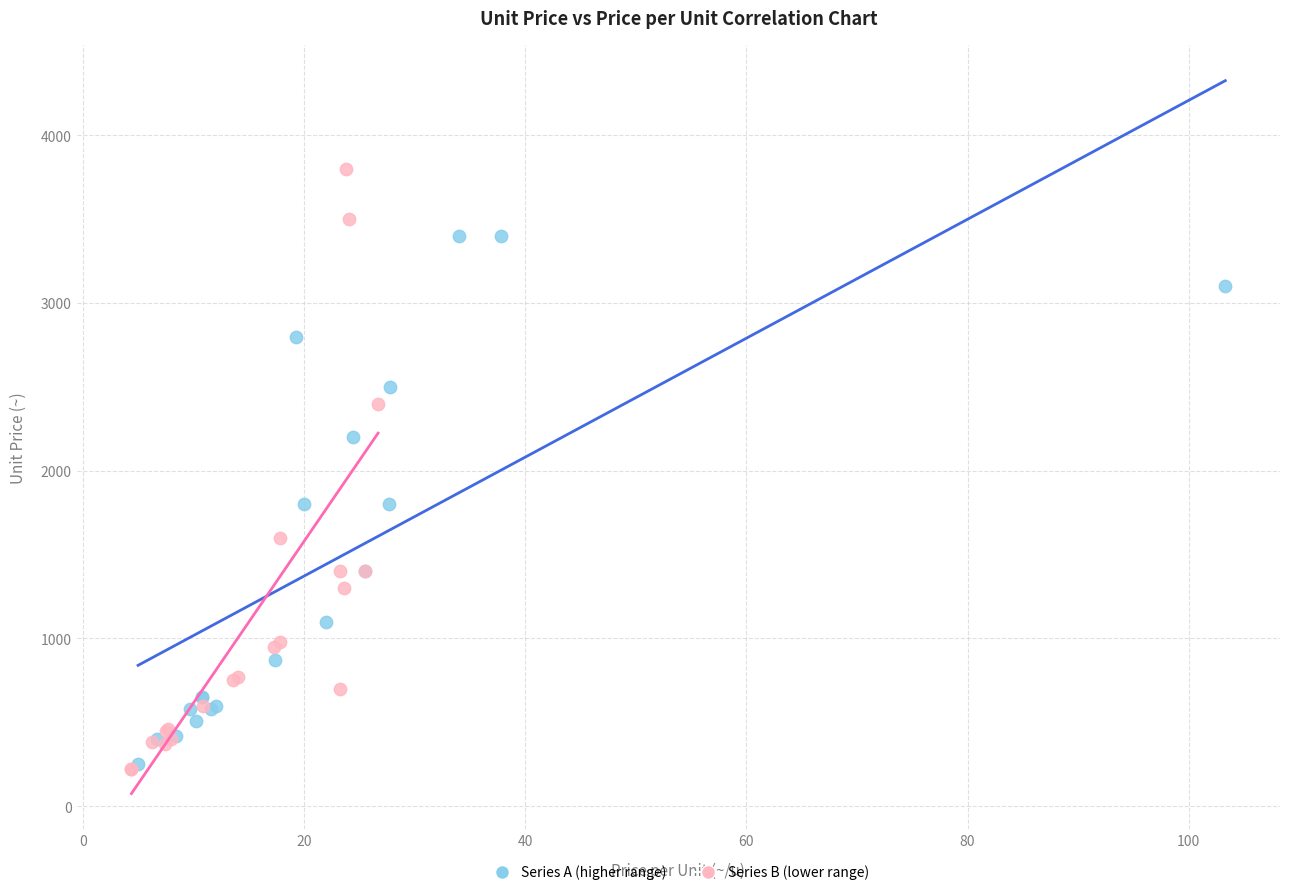

Which series contains the highest Y value?

Series B (lower range)